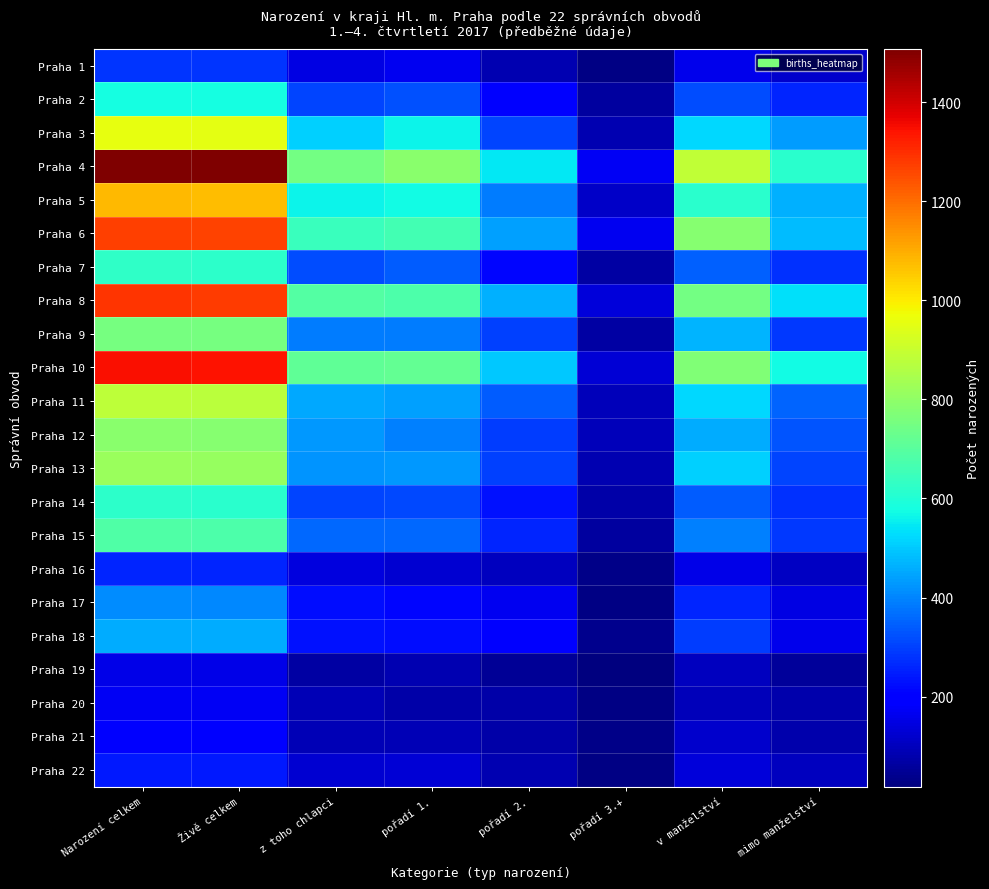

Which series has the largest range (max minus min)?

Praha 4